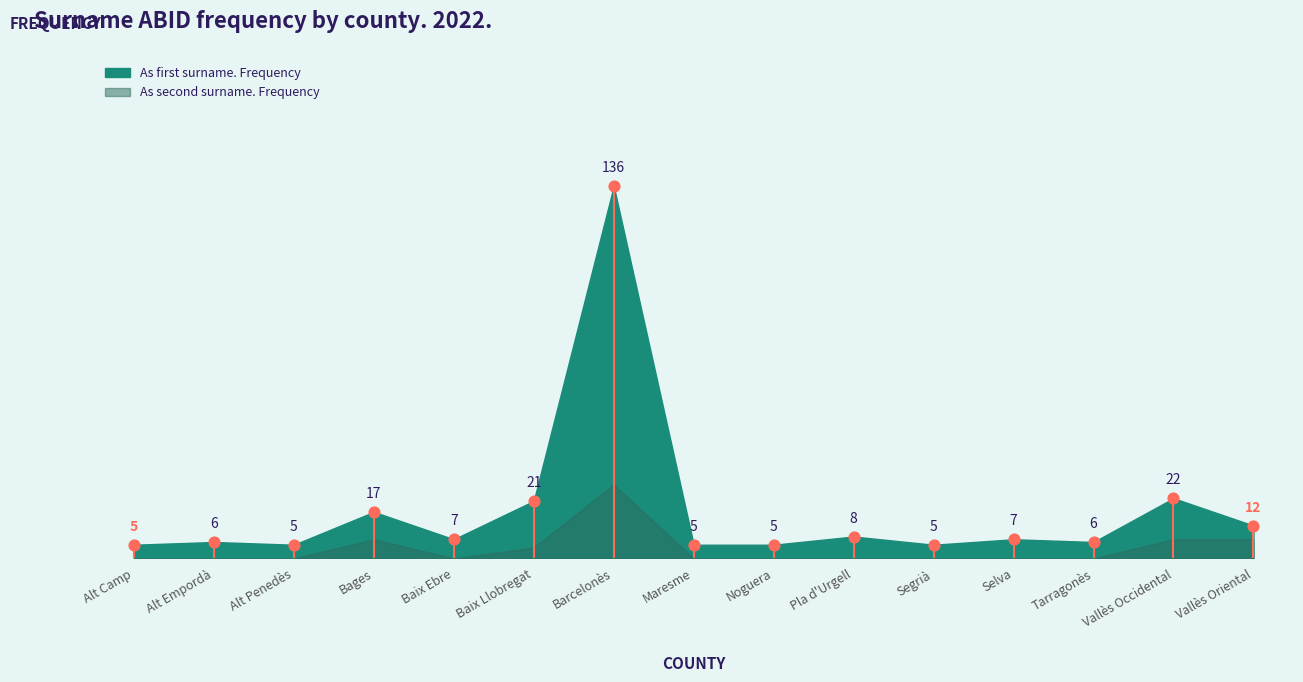

At how many categories does at least one series exceed 68?

1